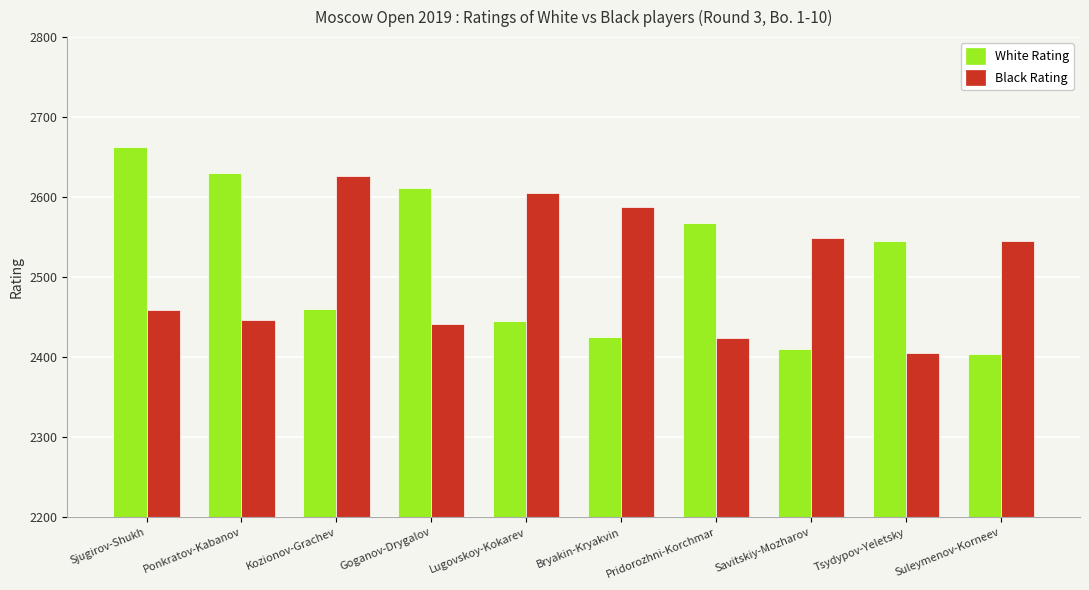

What is the difference between the maximum and minimum values in the White Rating series?

259